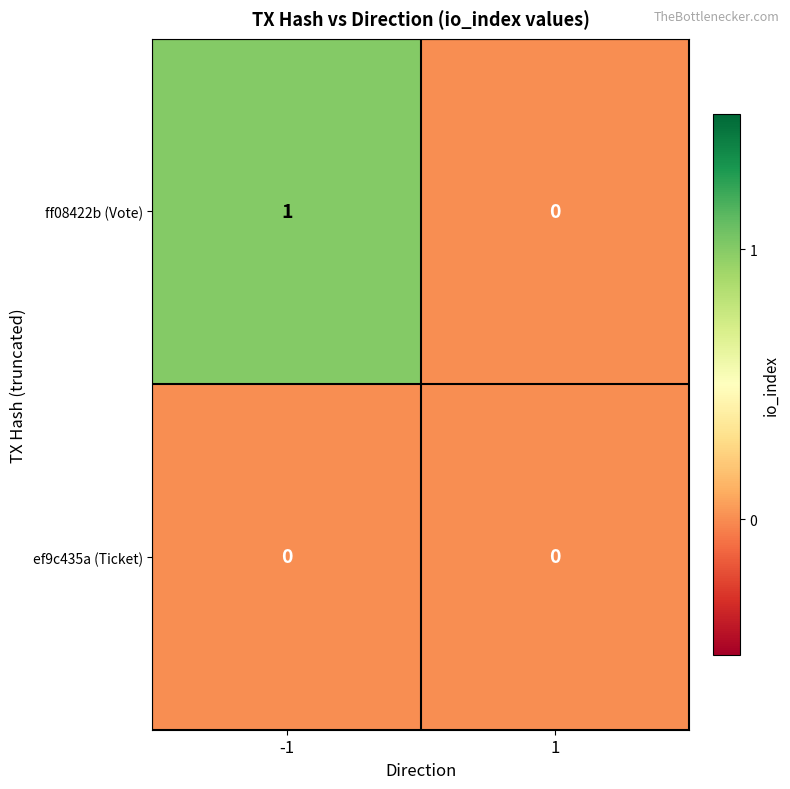

How many data points does each series have?

2